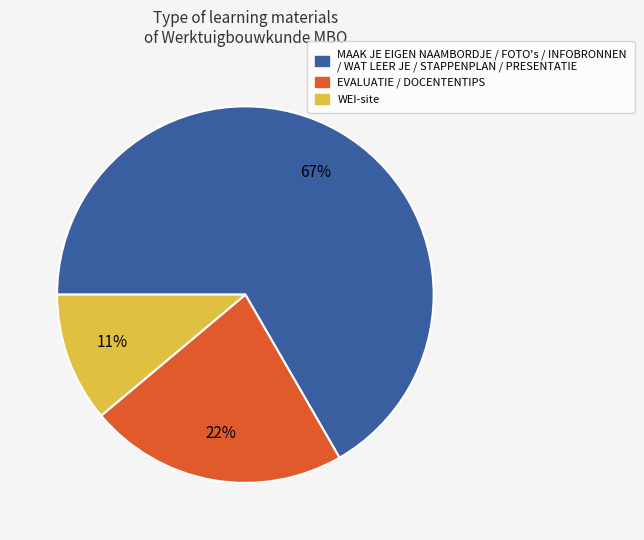

Does any single category account for the majority?

Yes